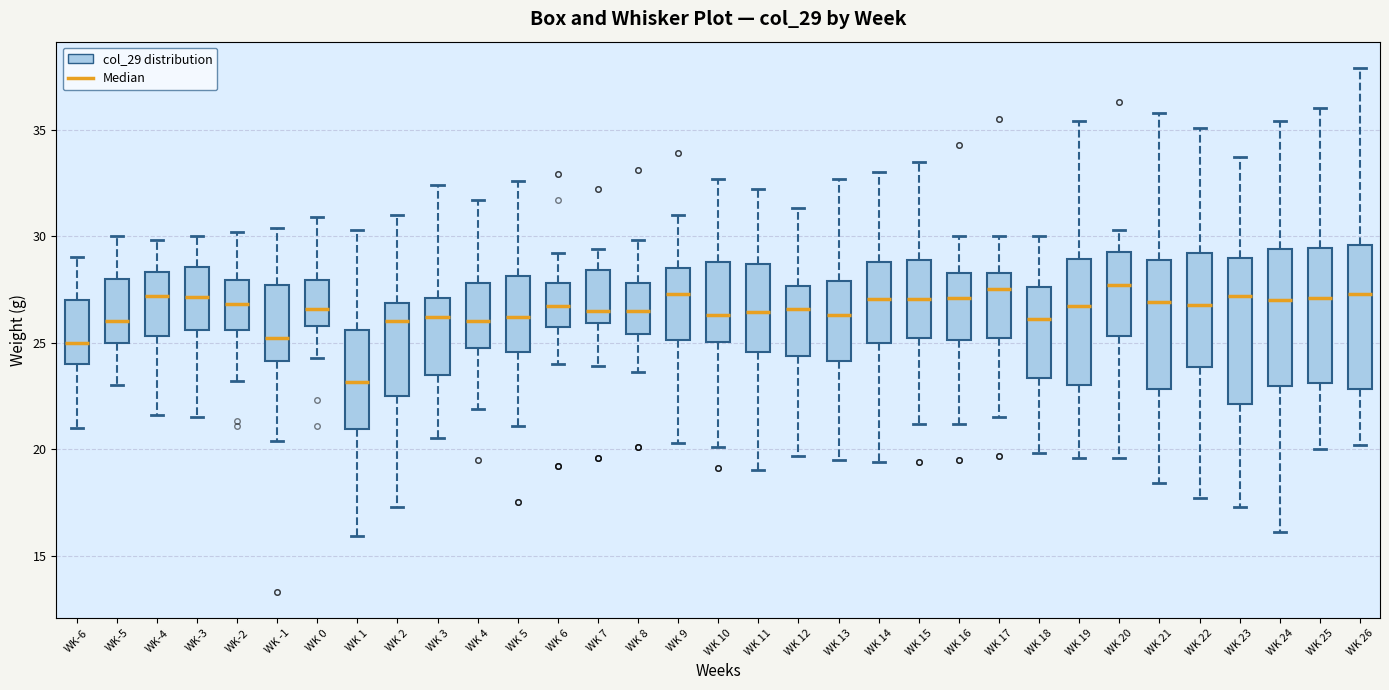

Reading left to right, transcribe this box plot: for each box, give where its median line is, the range the box spans, and where its two whiskers end, as read against the y-axis. The values are not printed on the chart, so give them approximately, as read against the axis.

WK-6: median 25.0, box 24.0 to 27.0, whiskers 21.0 to 29.0
WK-5: median 26.0, box 25.0 to 28.0, whiskers 23.0 to 30.0
WK-4: median 27.0, box 25.5 to 28.5, whiskers 21.5 to 30.0
WK-3: median 27.0, box 25.5 to 28.5, whiskers 21.5 to 30.0
WK-2: median 27.0, box 25.5 to 28.0, whiskers 23.0 to 30.0
WK -1: median 25.0, box 24.0 to 27.5, whiskers 20.5 to 30.5
WK 0: median 26.5, box 26.0 to 28.0, whiskers 24.5 to 31.0
WK 1: median 23.0, box 21.0 to 25.5, whiskers 16.0 to 30.5
WK 2: median 26.0, box 22.5 to 27.0, whiskers 17.5 to 31.0
WK 3: median 26.0, box 23.5 to 27.0, whiskers 20.5 to 32.5
WK 4: median 26.0, box 24.5 to 28.0, whiskers 22.0 to 31.5
WK 5: median 26.0, box 24.5 to 28.0, whiskers 21.0 to 32.5
WK 6: median 26.5, box 26.0 to 28.0, whiskers 24.0 to 29.0
WK 7: median 26.5, box 26.0 to 28.5, whiskers 24.0 to 29.5
WK 8: median 26.5, box 25.5 to 28.0, whiskers 23.5 to 30.0
WK 9: median 27.5, box 25.0 to 28.5, whiskers 20.5 to 31.0
WK 10: median 26.5, box 25.0 to 29.0, whiskers 20.0 to 32.5
WK 11: median 26.5, box 24.5 to 28.5, whiskers 19.0 to 32.0
WK 12: median 26.5, box 24.5 to 27.5, whiskers 19.5 to 31.5
WK 13: median 26.5, box 24.0 to 28.0, whiskers 19.5 to 32.5
WK 14: median 27.0, box 25.0 to 29.0, whiskers 19.5 to 33.0
WK 15: median 27.0, box 25.0 to 29.0, whiskers 21.0 to 33.5
WK 16: median 27.0, box 25.0 to 28.5, whiskers 21.0 to 30.0
WK 17: median 27.5, box 25.0 to 28.5, whiskers 21.5 to 30.0
WK 18: median 26.0, box 23.5 to 27.5, whiskers 20.0 to 30.0
WK 19: median 26.5, box 23.0 to 29.0, whiskers 19.5 to 35.5
WK 20: median 27.5, box 25.5 to 29.5, whiskers 19.5 to 30.5
WK 21: median 27.0, box 23.0 to 29.0, whiskers 18.5 to 36.0
WK 22: median 27.0, box 24.0 to 29.0, whiskers 17.5 to 35.0
WK 23: median 27.0, box 22.0 to 29.0, whiskers 17.5 to 33.5
WK 24: median 27.0, box 23.0 to 29.5, whiskers 16.0 to 35.5
WK 25: median 27.0, box 23.0 to 29.5, whiskers 20.0 to 36.0
WK 26: median 27.5, box 23.0 to 29.5, whiskers 20.0 to 38.0